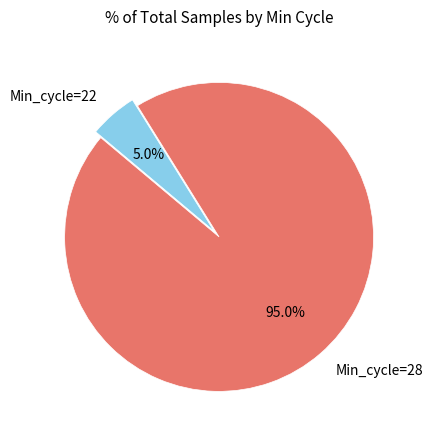

Rank the categories by value from highest to lowest.

Min_cycle=28, Min_cycle=22